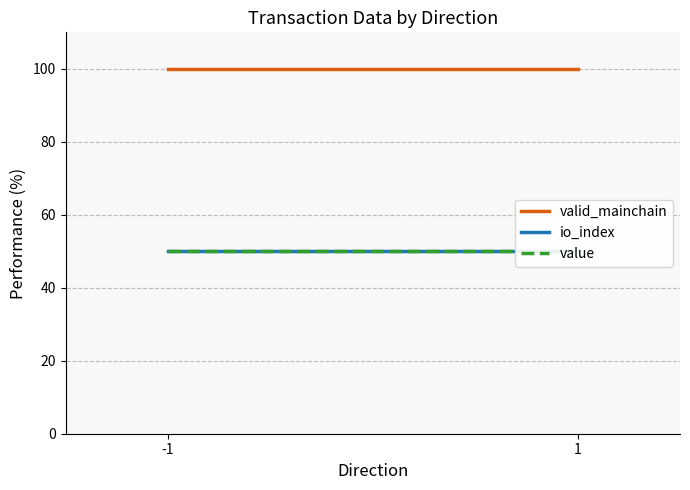

Reading right to left, transcribe all the data shown in this chart.

valid_mainchain: 1=100.0	-1=100.0
io_index: 1=50.0	-1=50.0
value: 1=50.0	-1=50.0